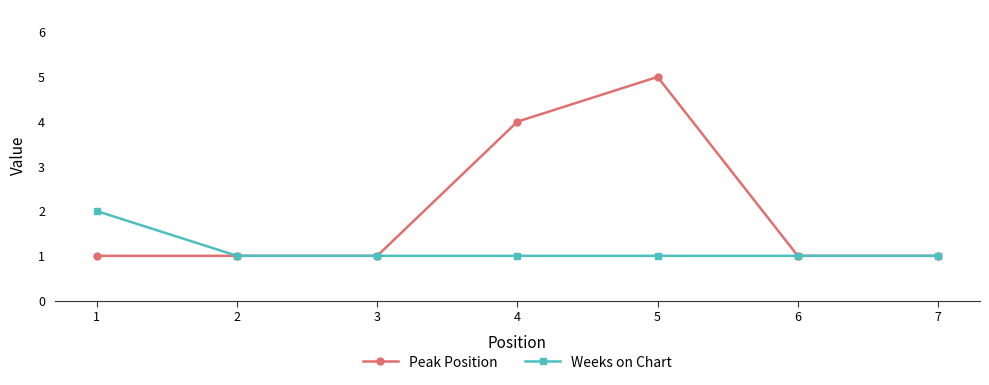

Does the chart have visible grid lines?

No